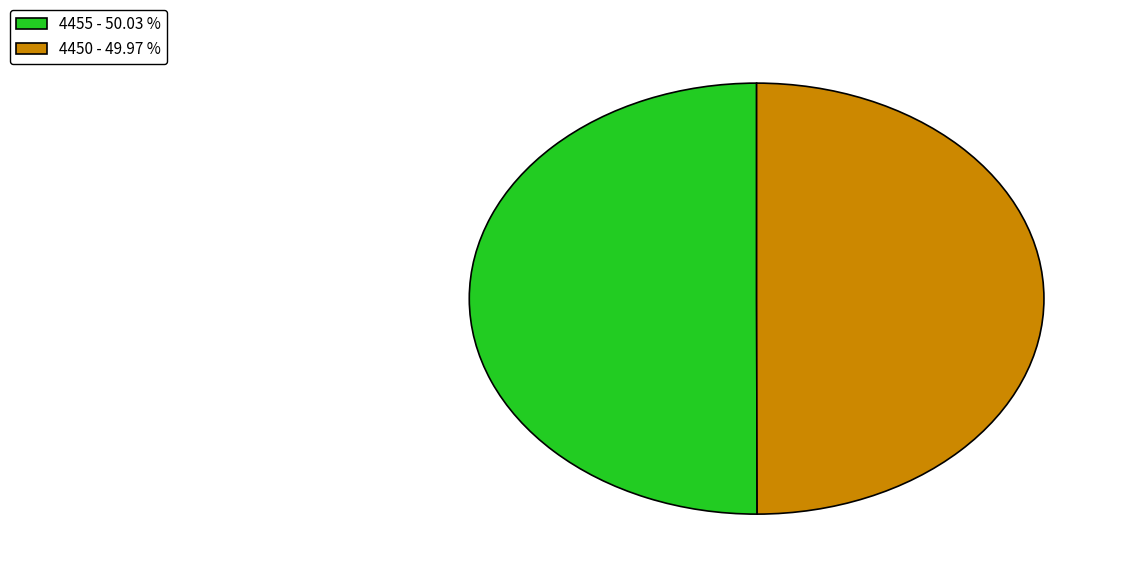

Is the sum of 4455 - 50.03 % and 4450 - 49.97 % greater than half?

Yes